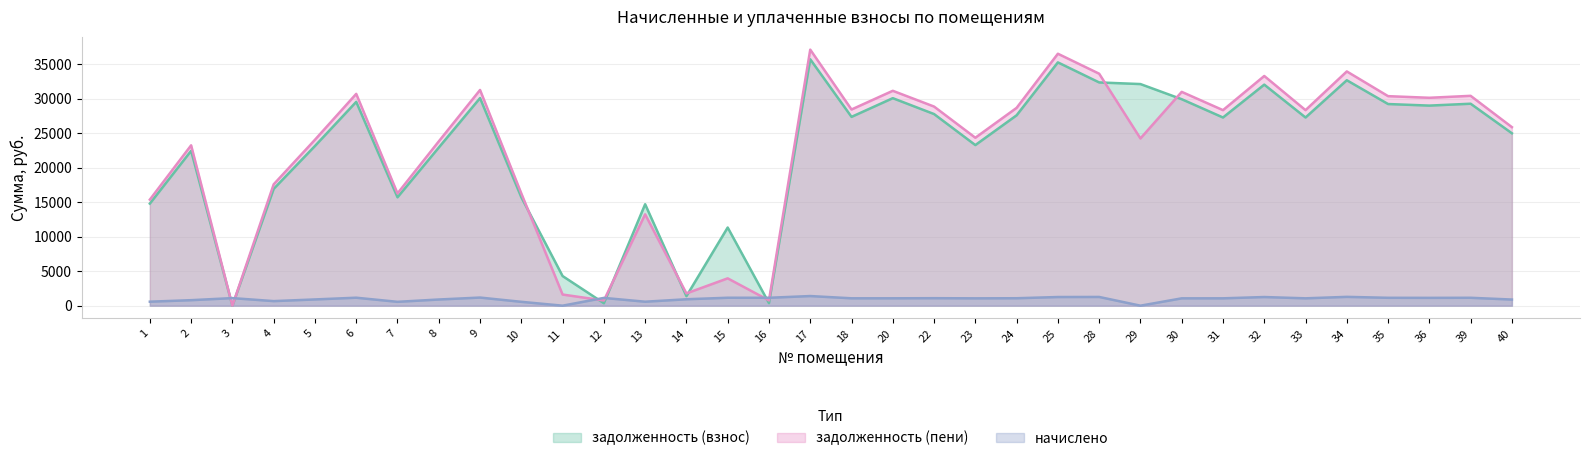

What is the difference between the maximum and minimum values in the задолженность (пени) series?

37152.8